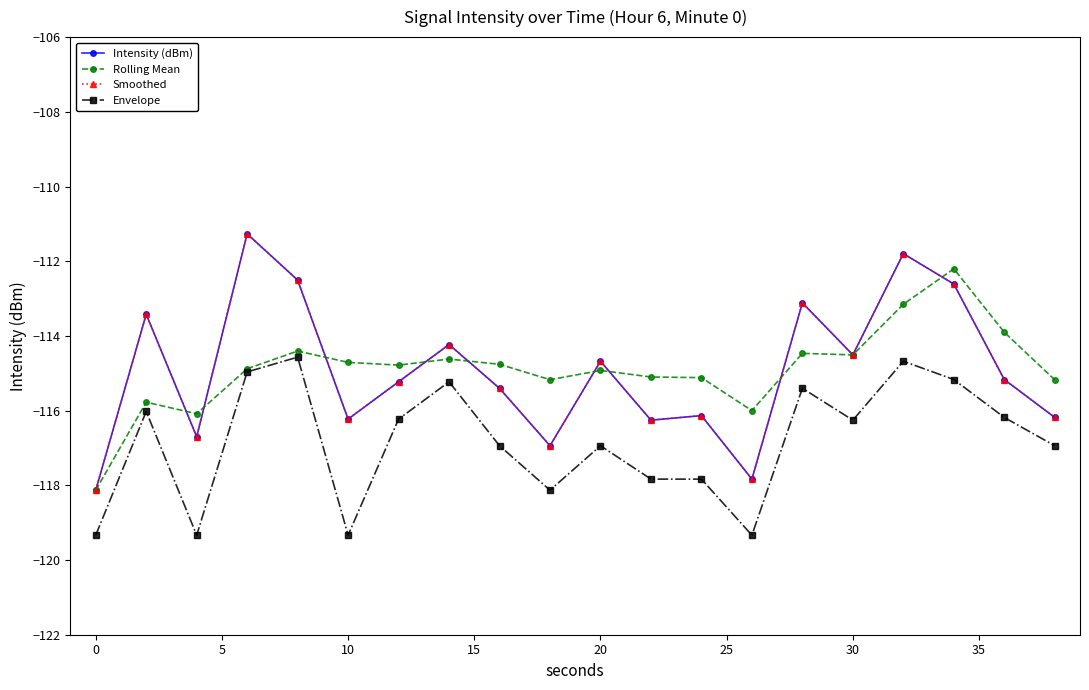

What are all the series names shown in the legend?

Intensity (dBm), Rolling Mean, Smoothed, Envelope